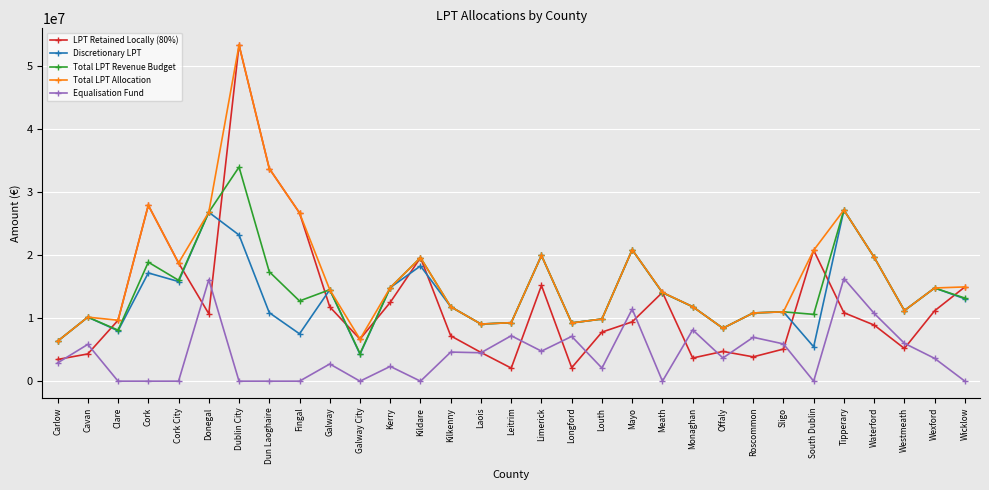

What is the label of the 16th point from the left?

Leitrim